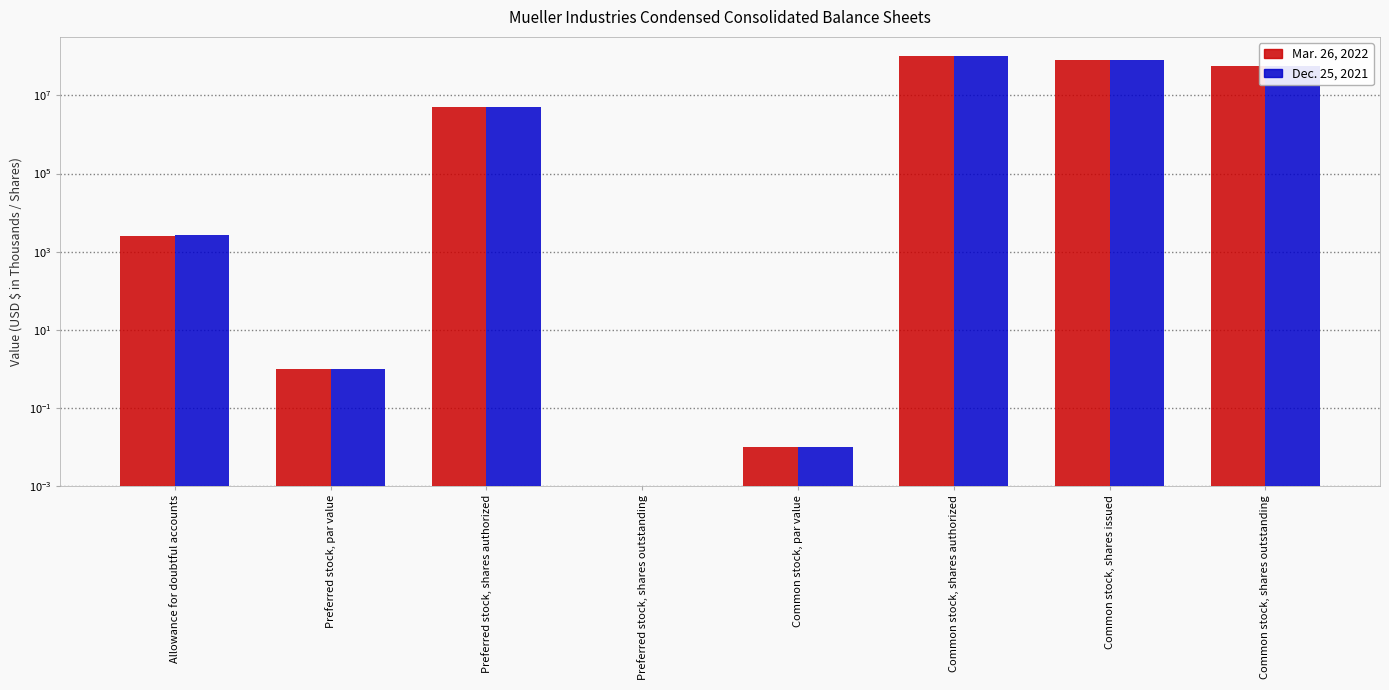

What is the difference between the maximum and minimum values in the Mar. 26, 2022 series?

100000000.0